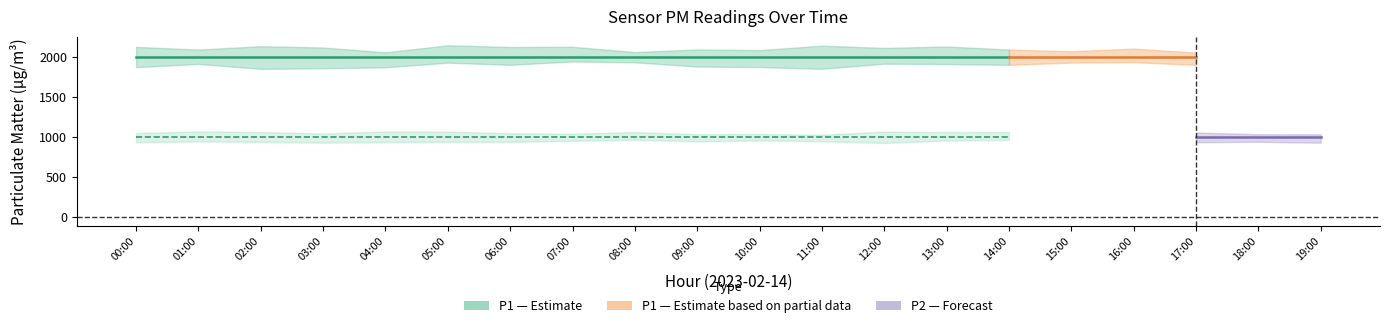

True or false: P1_mid and P1_upper cross at least once.

False